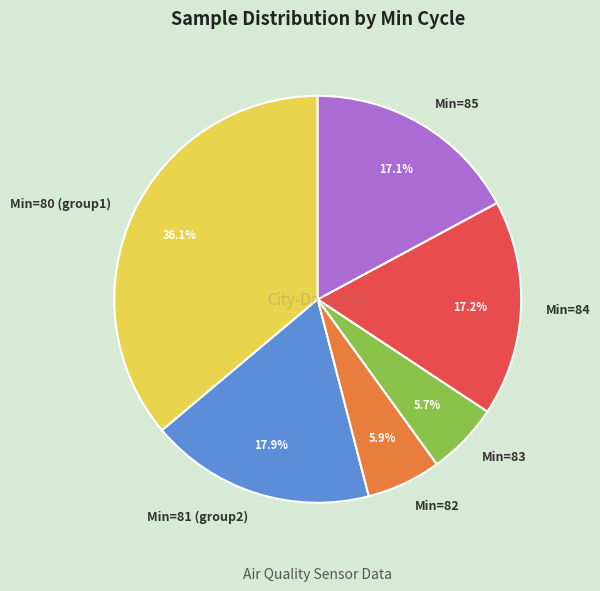

Which slice is the largest?

Min=80 (group1)